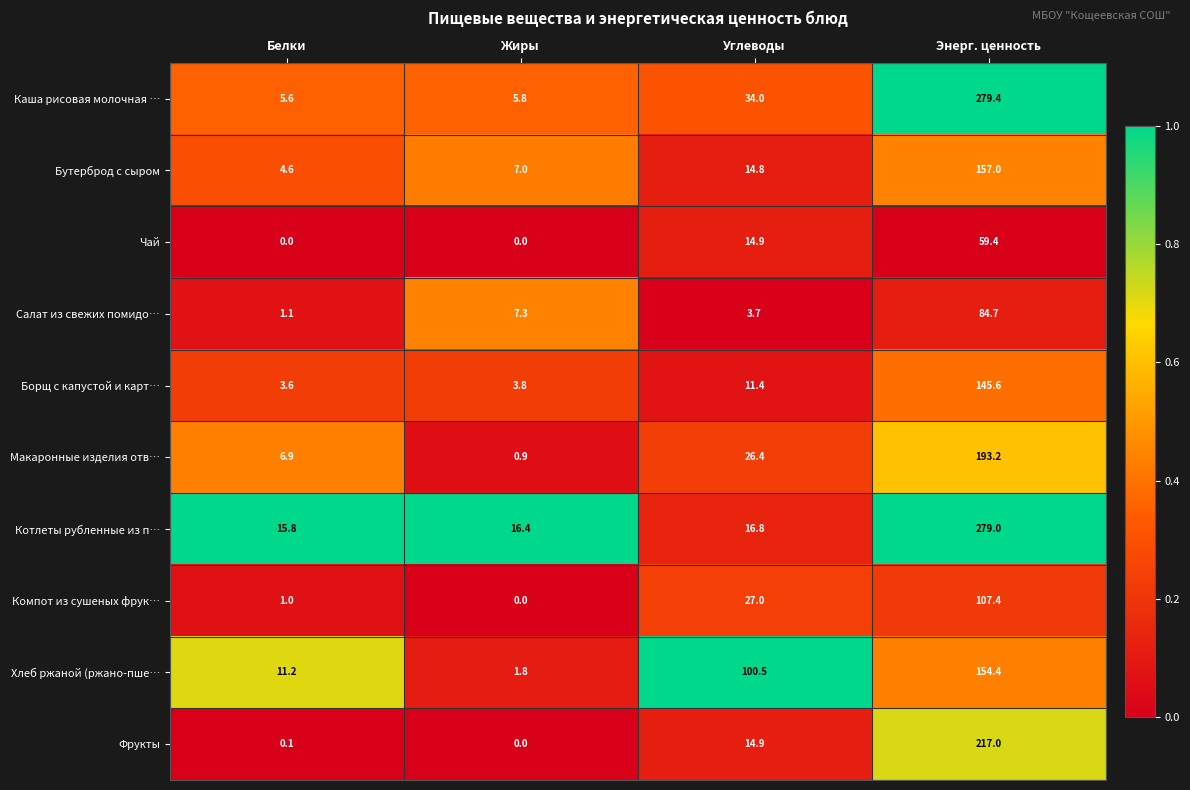

How many data points does each series have?

4